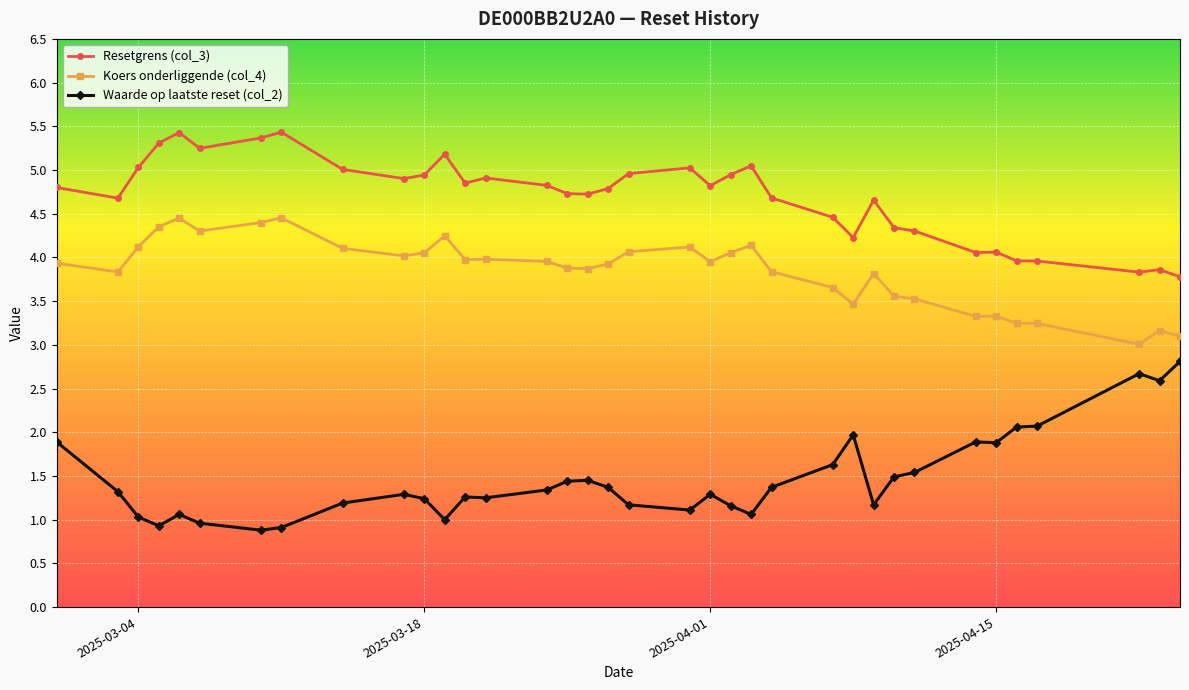

How many series are shown in this chart?

3